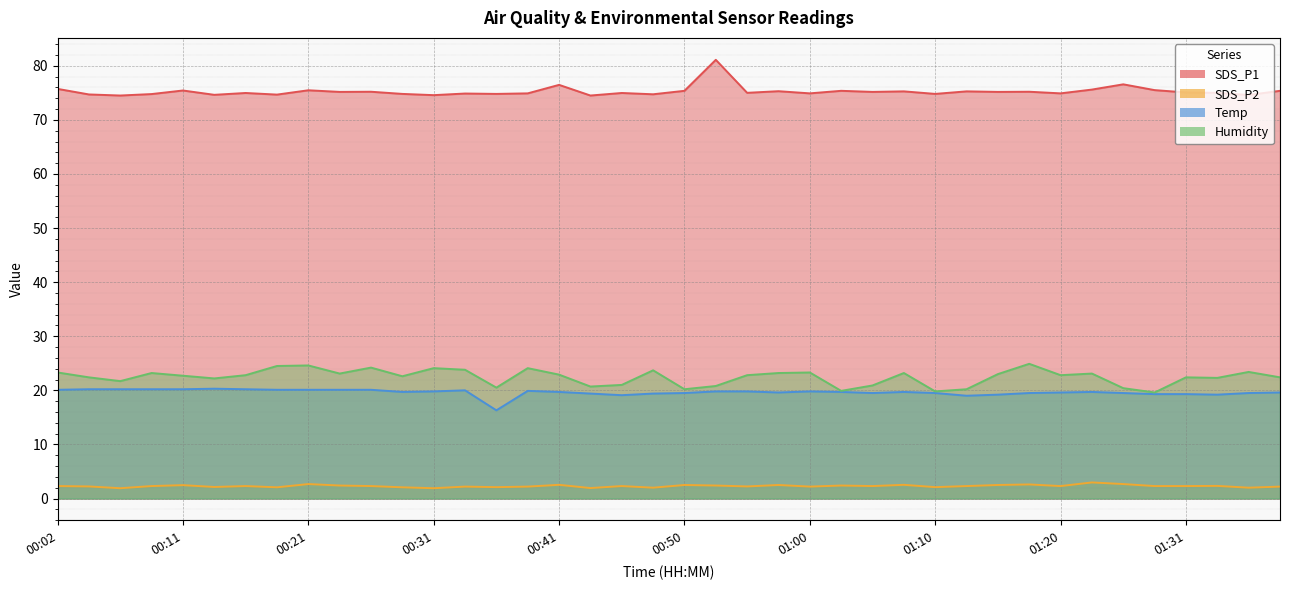

What is the difference between the highest and lowest values at 00:16?

72.7